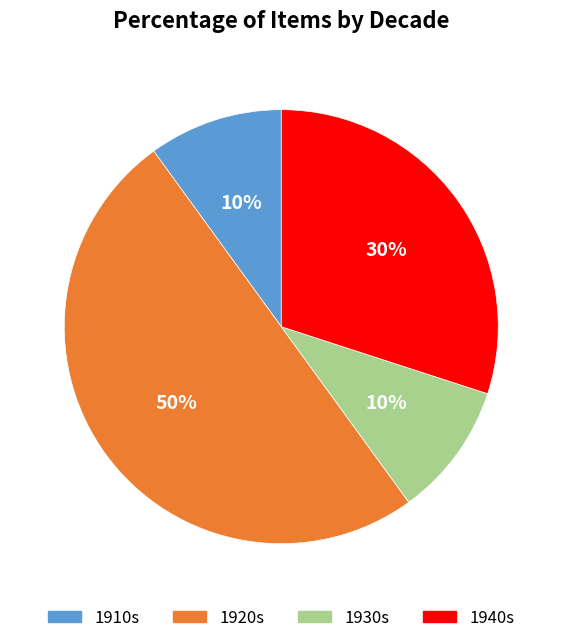

Count the number of slices in the pie.

4